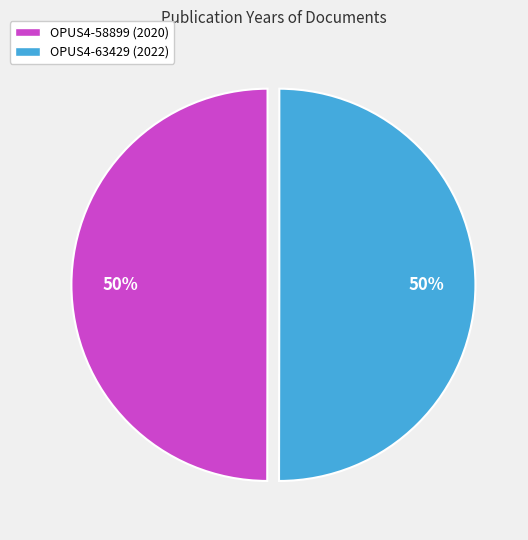

How many slices are in this pie chart?

2